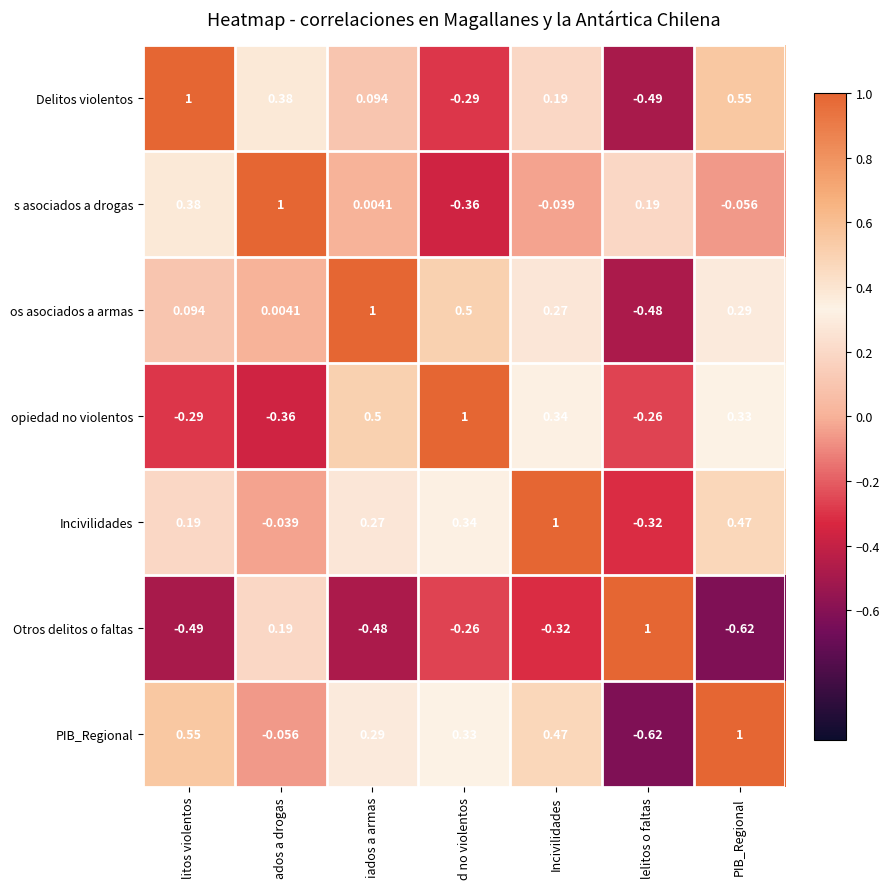

Where is PIB_Regional nearest to the value 0?

ados a drogas